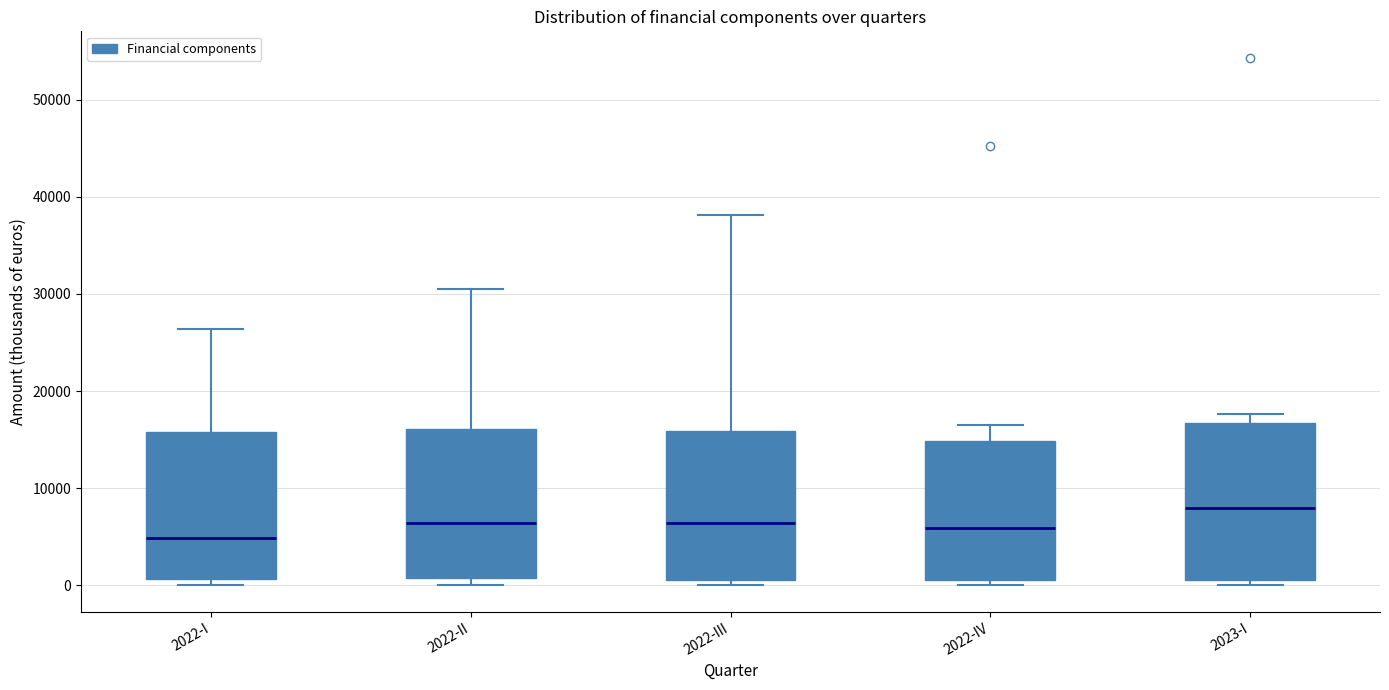

Reading left to right, read every box against the y-axis: the position of its median line, the range the box covers, and the ends of its whiskers. The values are not printed on the chart, so give them approximately, as read against the axis.

2022-I: median 5000, box 1000 to 16000, whiskers 0 to 26000
2022-II: median 6000, box 1000 to 16000, whiskers 0 to 31000
2022-III: median 6000, box 1000 to 16000, whiskers 0 to 38000
2022-IV: median 6000, box 1000 to 15000, whiskers 0 to 16000
2023-I: median 8000, box 1000 to 17000, whiskers 0 to 18000